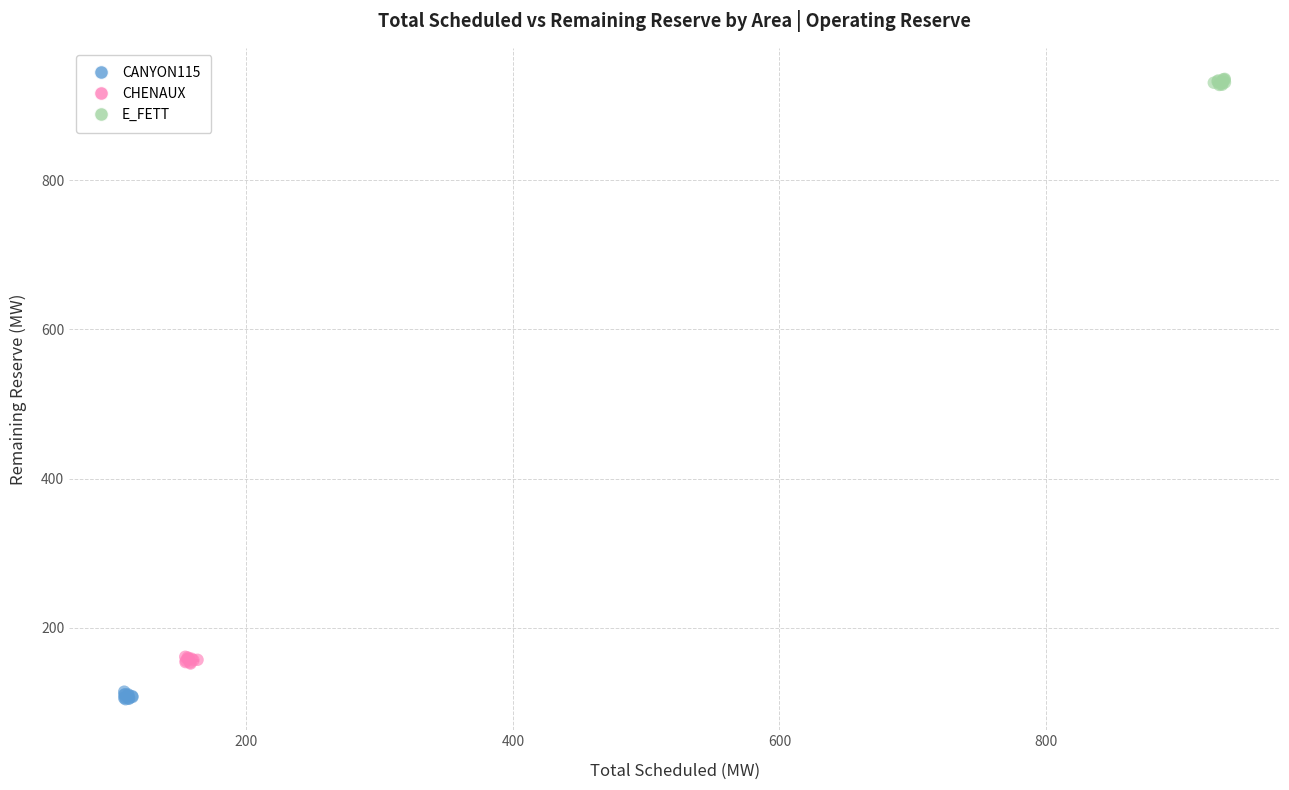

Which series reaches the maximum Y coordinate?

E_FETT